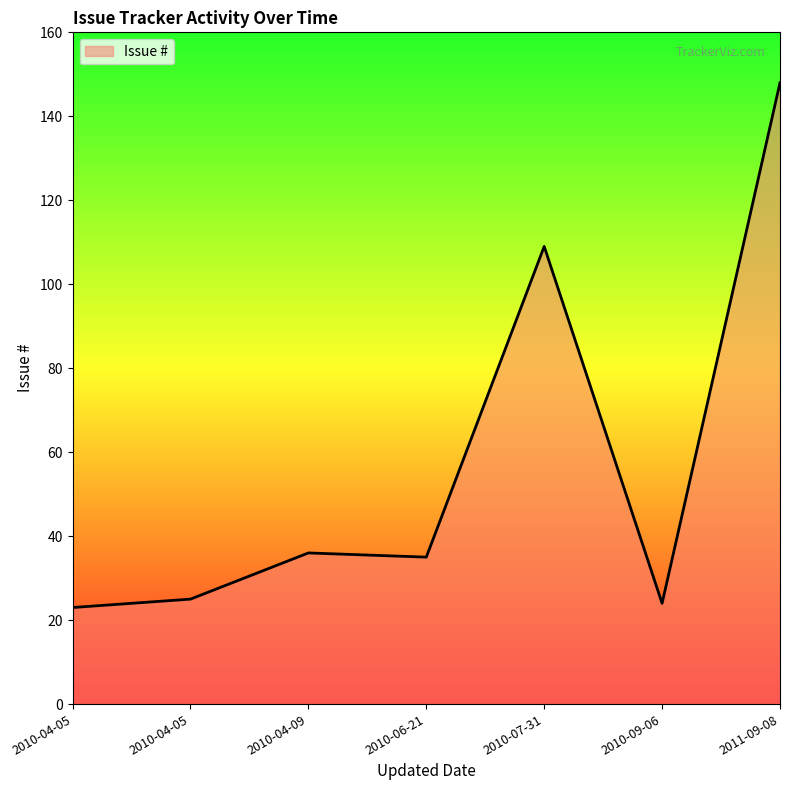

How many lines are shown in the chart?

1